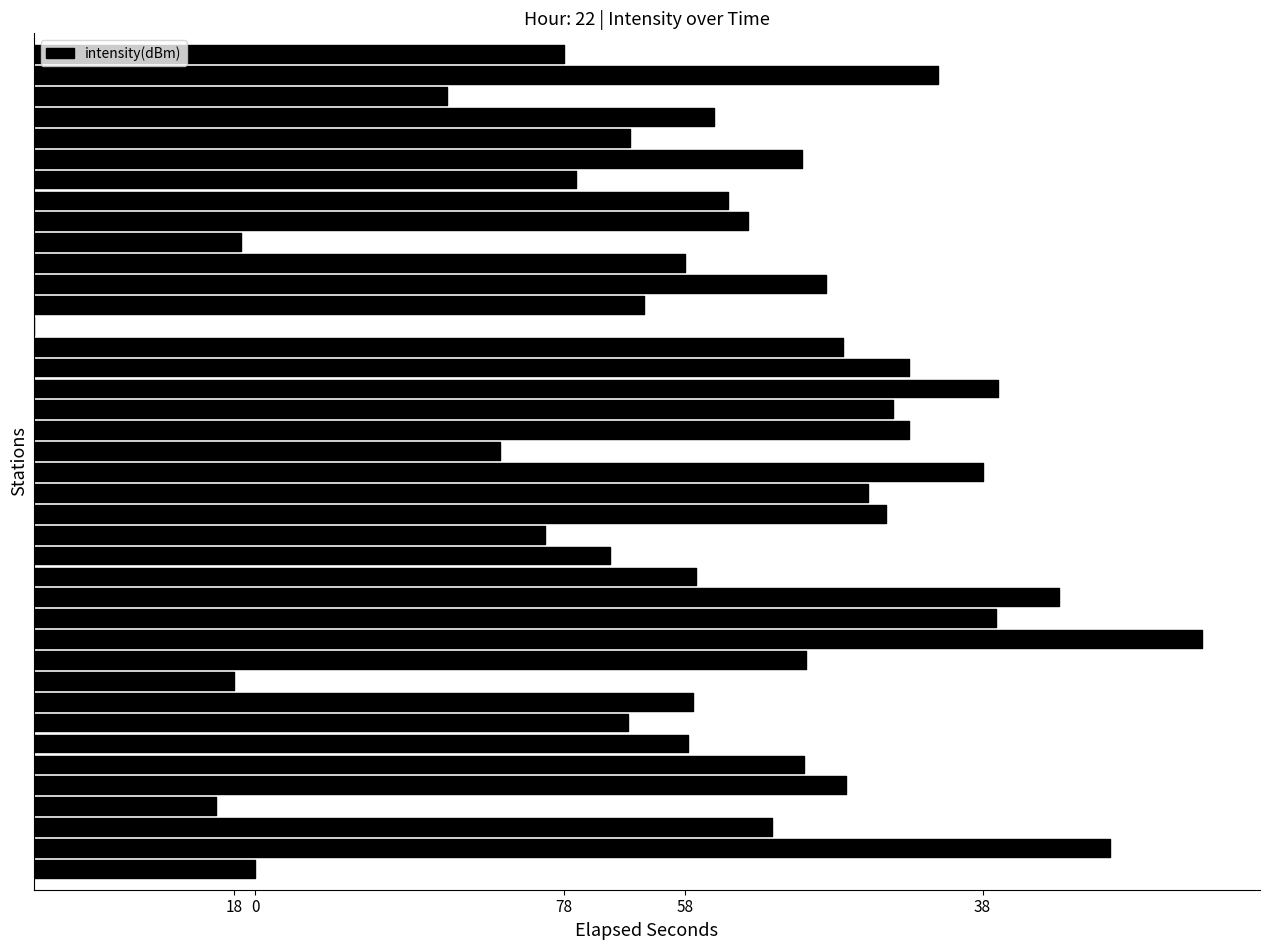

Where is the data nearest to the value -128?

32